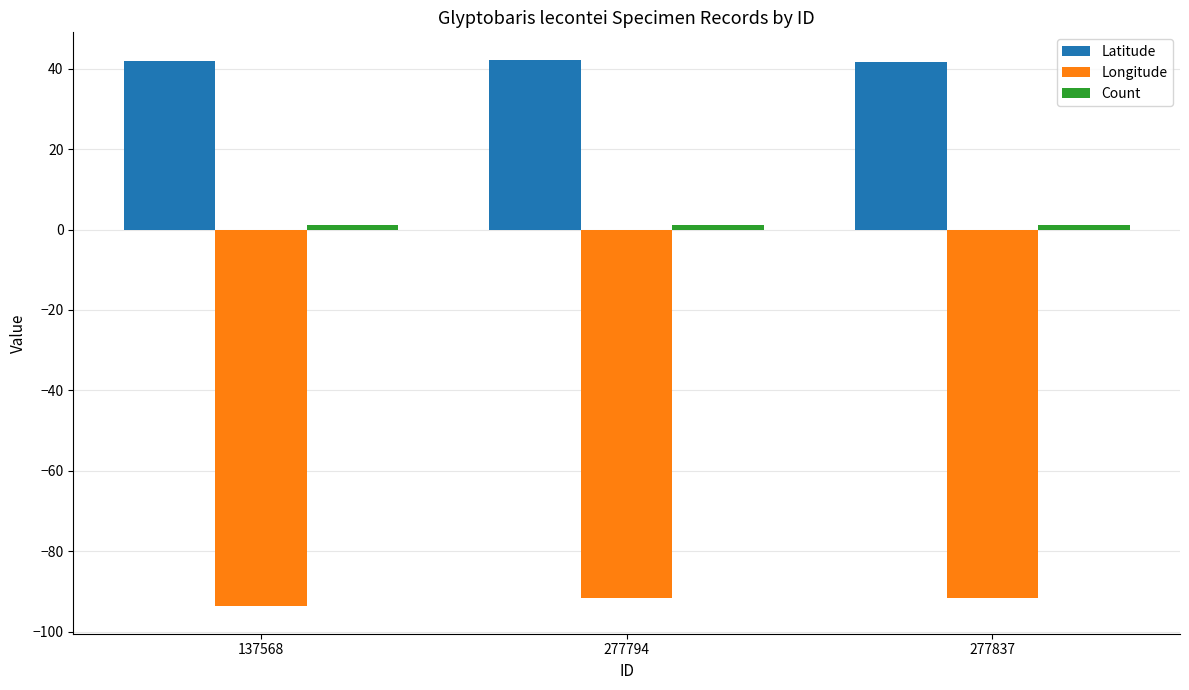

Which series has the largest total across all categories?

Latitude